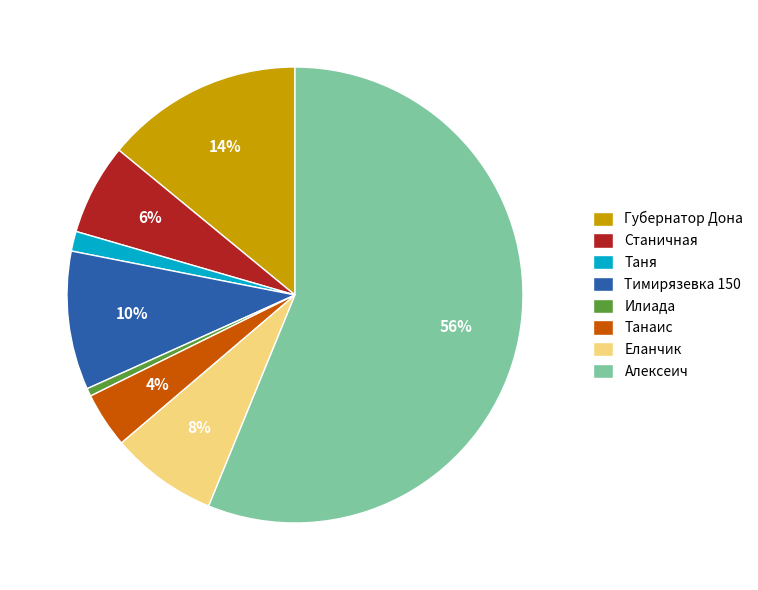

Is the sum of Губернатор Дона and Таня greater than half?

No